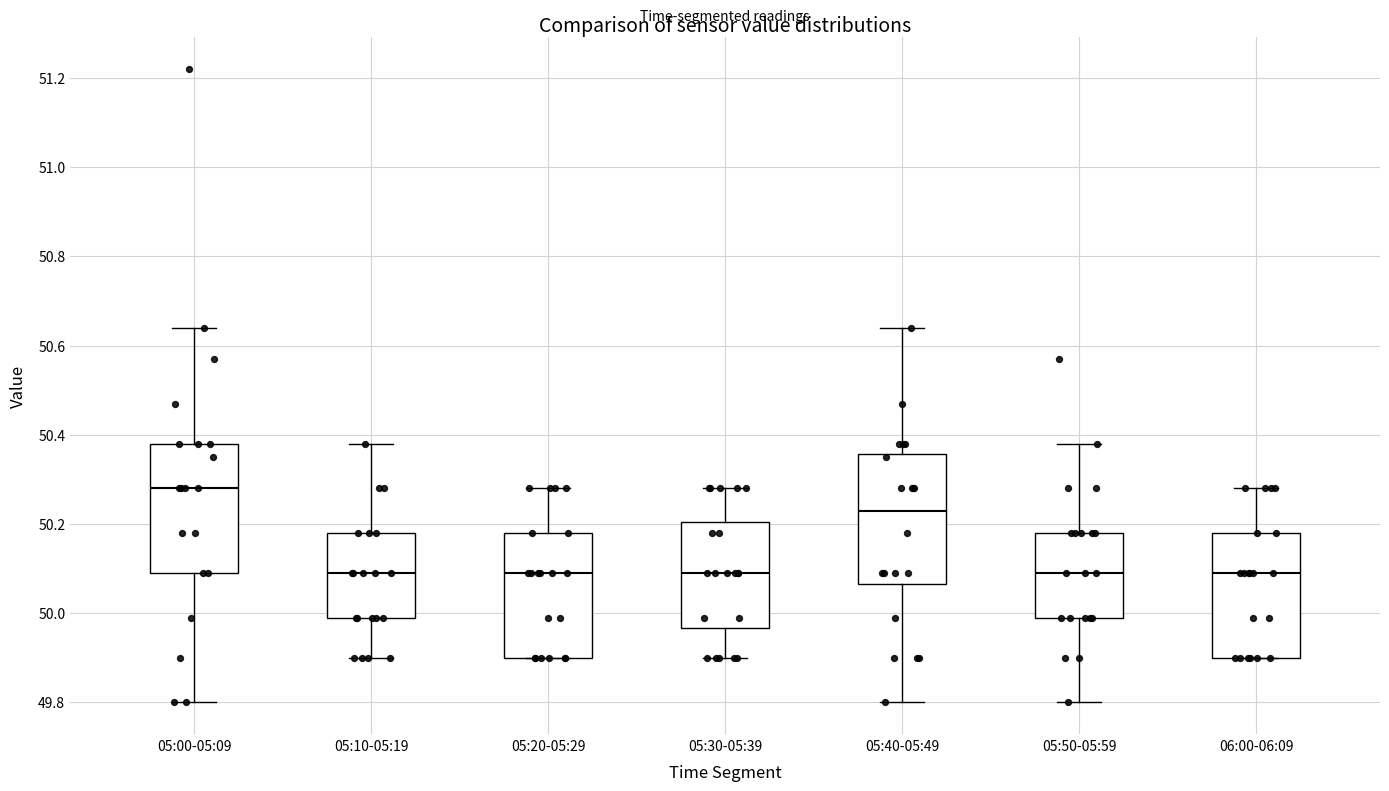

Reading left to right, read every box against the y-axis: the position of its median line, the range the box covers, and the ends of its whiskers. The values are not printed on the chart, so give them approximately, as read against the axis.

05:00-05:09: median 50.28, box 50.10 to 50.38, whiskers 49.80 to 50.64
05:10-05:19: median 50.10, box 50.00 to 50.18, whiskers 49.90 to 50.38
05:20-05:29: median 50.10, box 49.90 to 50.18, whiskers 49.90 to 50.28
05:30-05:39: median 50.10, box 49.96 to 50.20, whiskers 49.90 to 50.28
05:40-05:49: median 50.24, box 50.06 to 50.36, whiskers 49.80 to 50.64
05:50-05:59: median 50.10, box 50.00 to 50.18, whiskers 49.80 to 50.38
06:00-06:09: median 50.10, box 49.90 to 50.18, whiskers 49.90 to 50.28